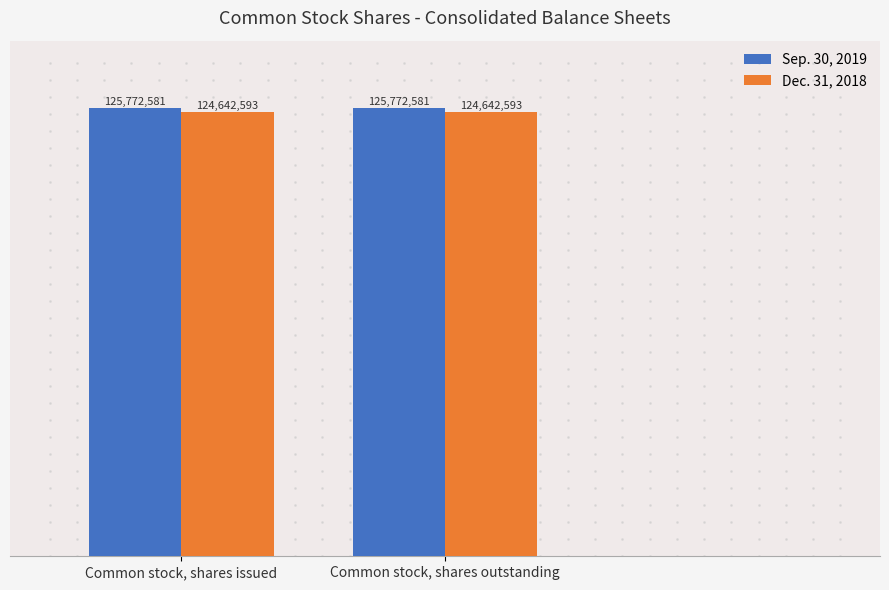

Is the value of Dec. 31, 2018 at Common stock, shares outstanding greater than the value of Sep. 30, 2019 at Common stock, shares issued?

No